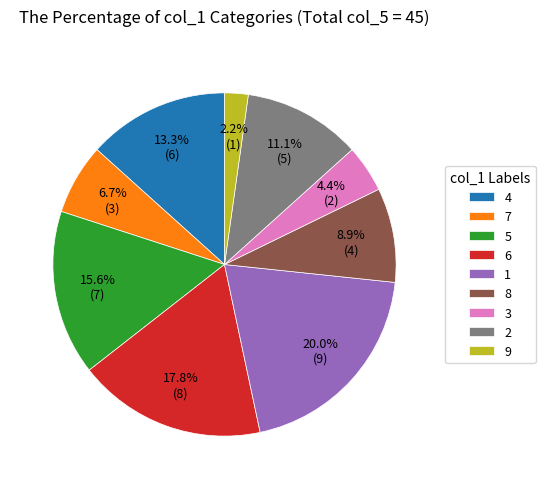

Rank the categories by value from highest to lowest.

1, 6, 5, 4, 2, 8, 7, 3, 9